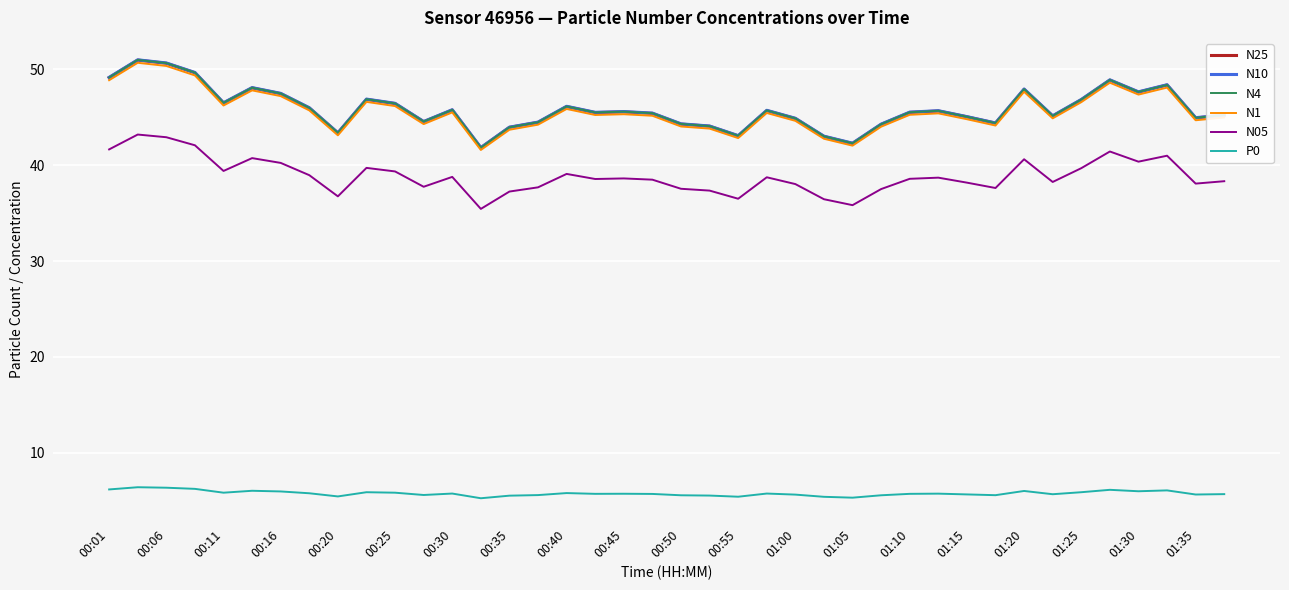

True or false: N05 and N25 intersect in this chart.

False